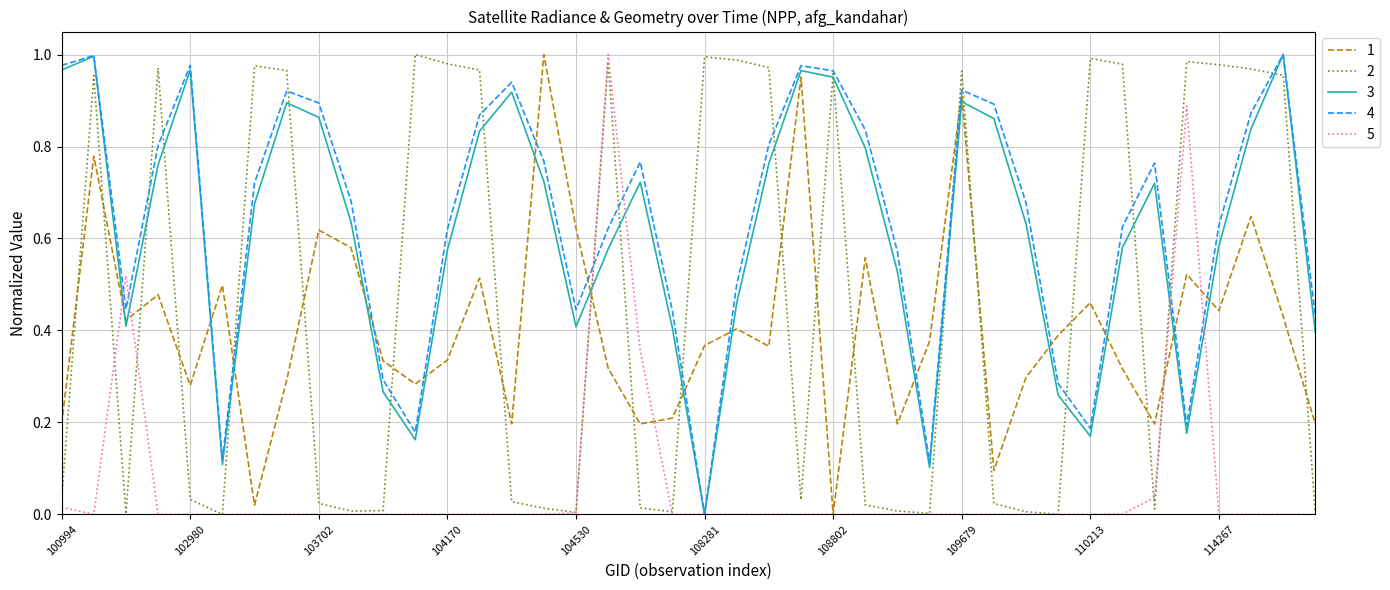

Which series has the largest total across all categories?

4